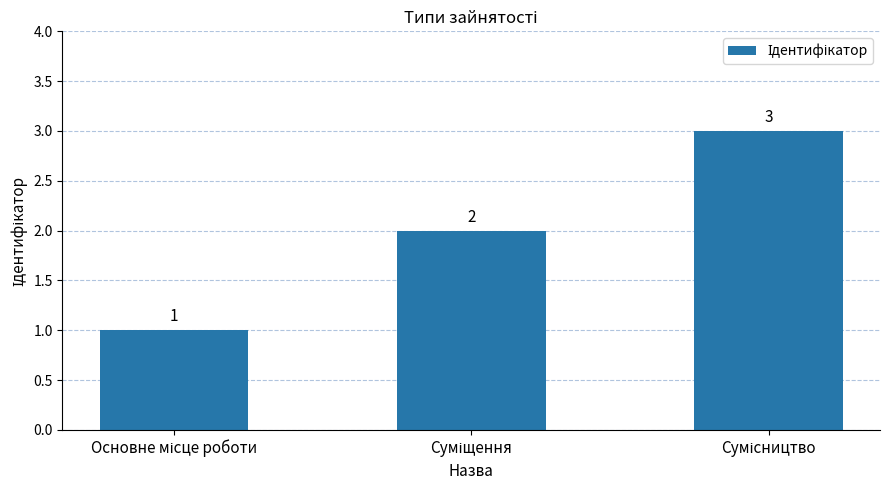

Reading left to right, list all the values displayed in this chart.

1	2	3